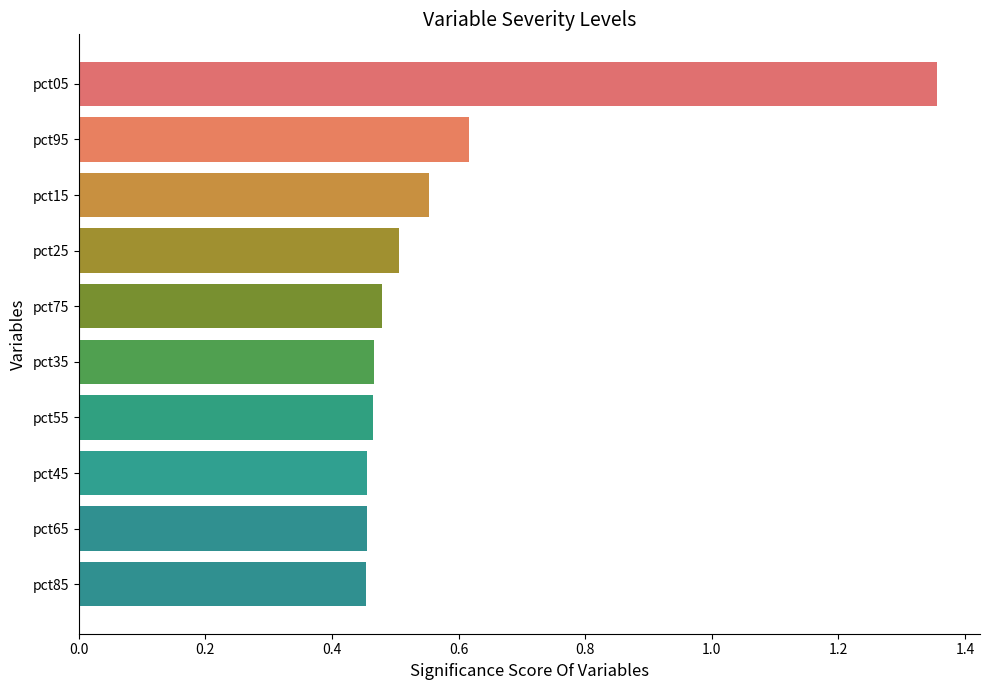

What is the sum of all values?

5.8